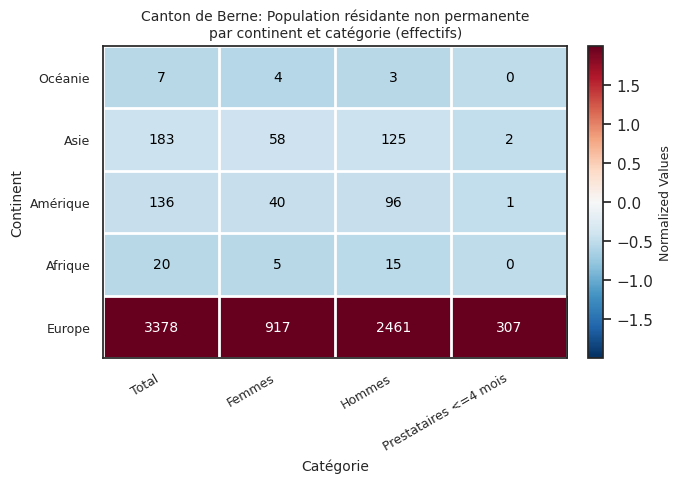

At which category is the sum across all series the highest?

Total